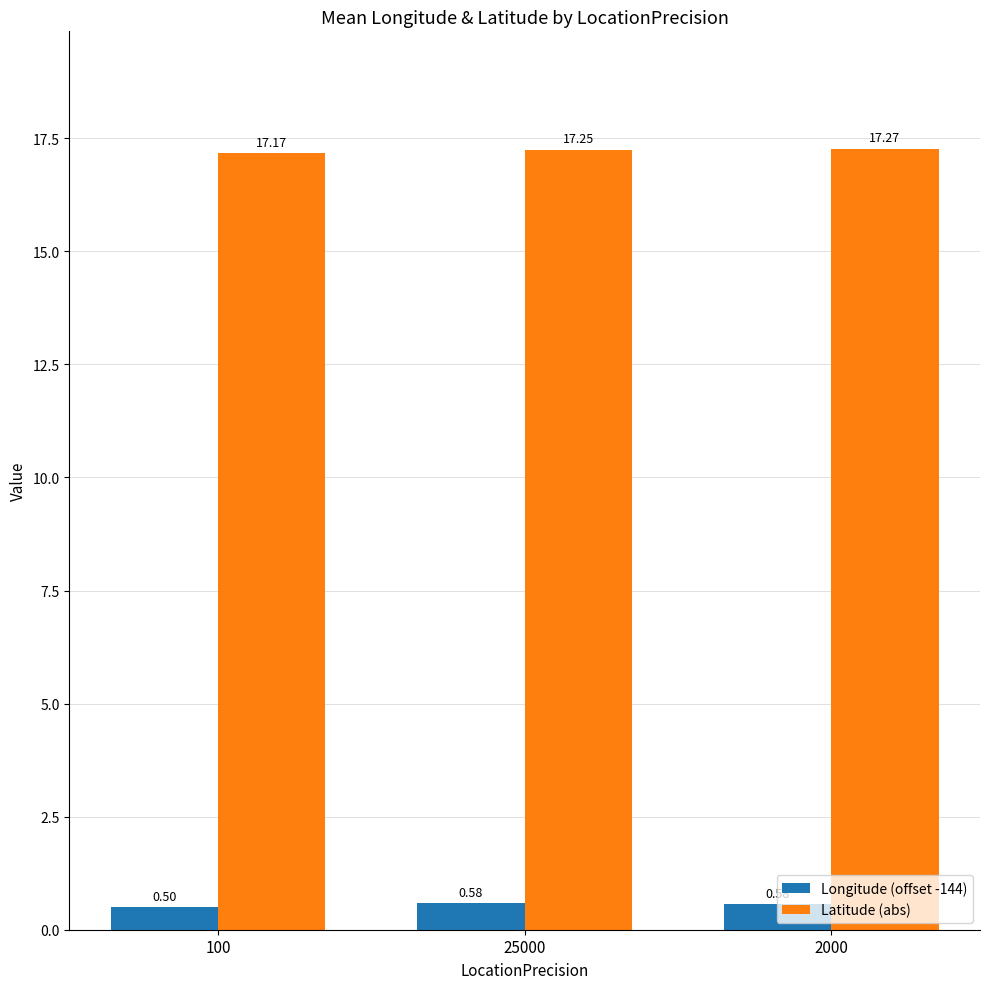

What is the label of the 2nd bar from the left?

25000